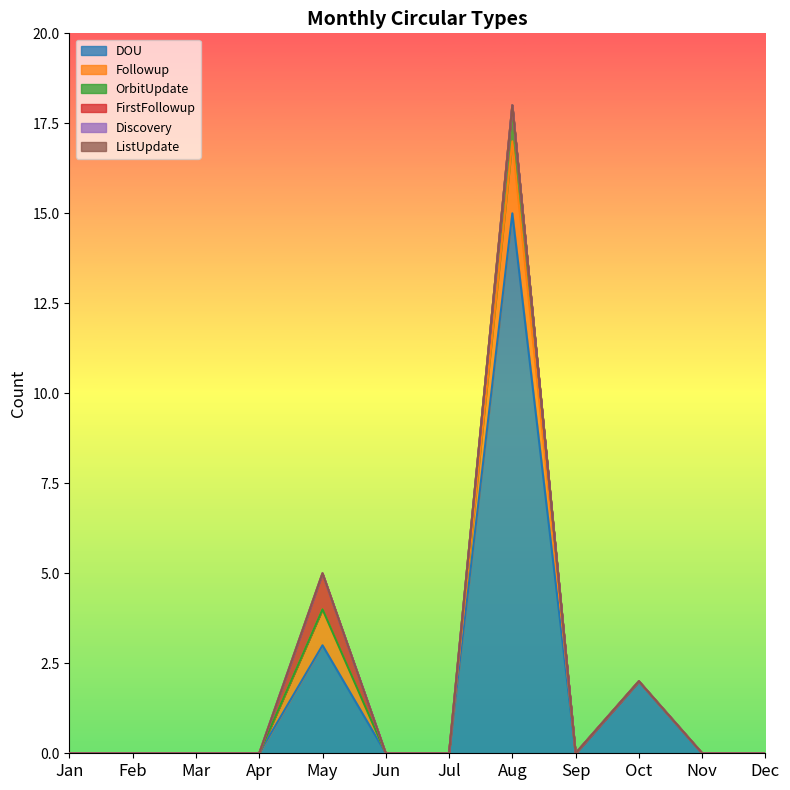

True or false: DOU has a value of 0 at Mar.

True